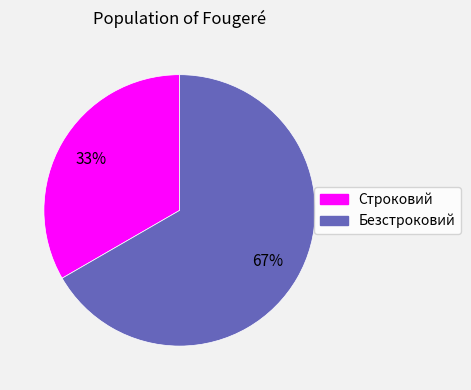

Is it true that Строковий is 33% of the pie?

True